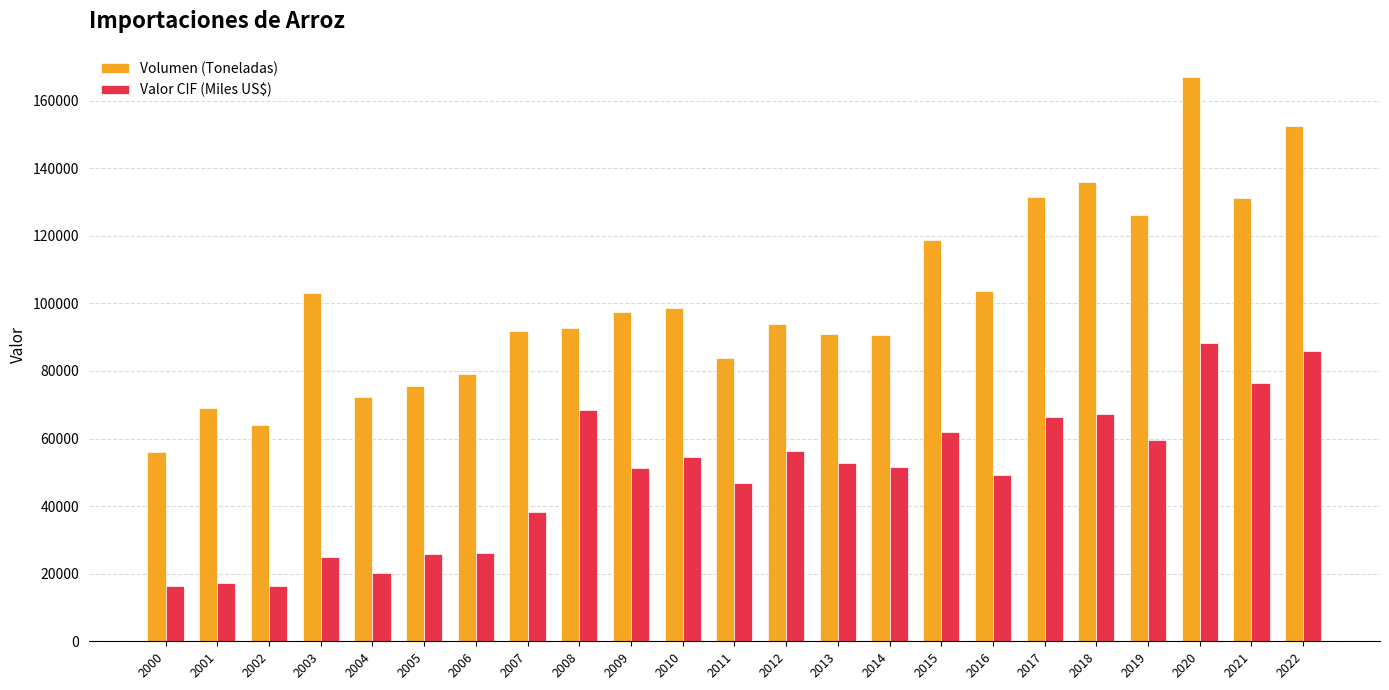

Rank the series by their maximum value, from lowest to highest.

Valor CIF (Miles US$), Volumen (Toneladas)